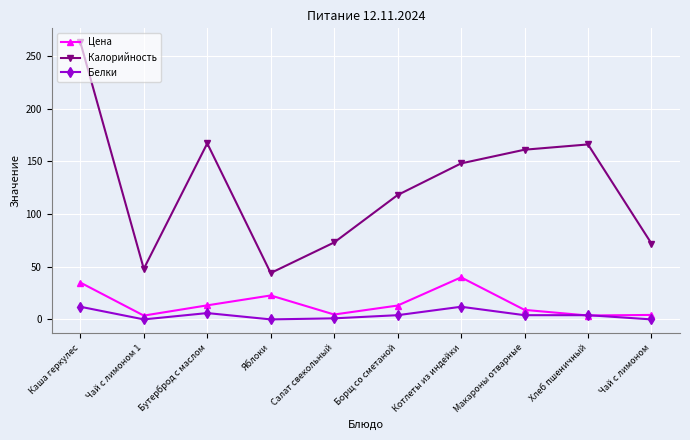

Rank the series by their maximum value, from lowest to highest.

Белки, Цена, Калорийность